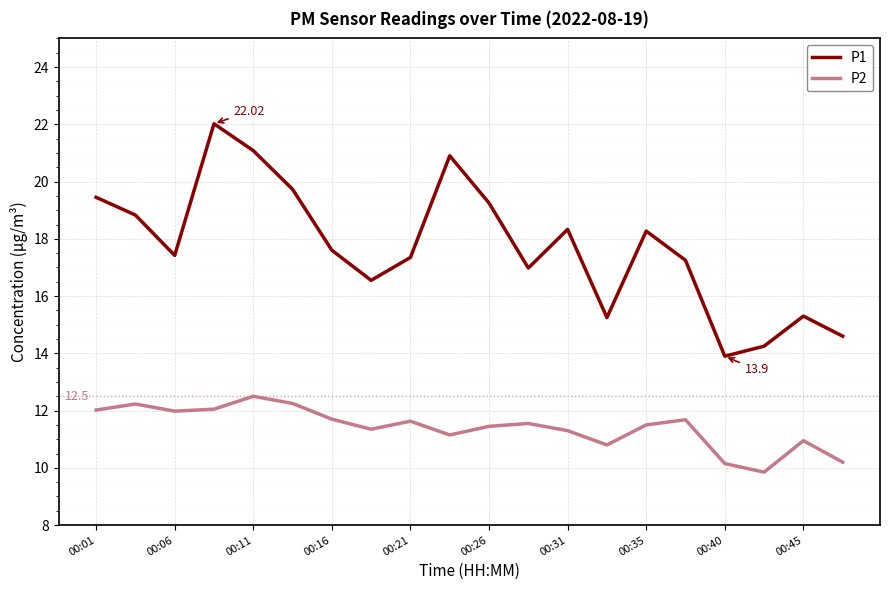

What is the difference between the maximum and minimum values in the P1 series?

8.1